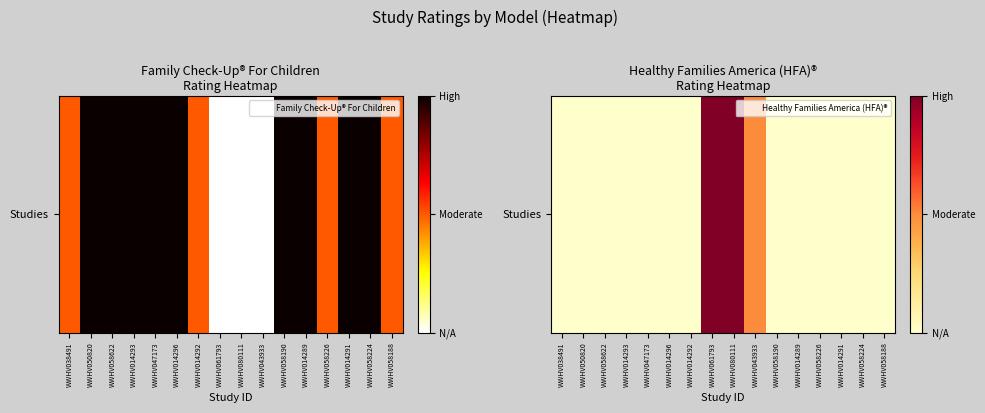

Count the number of values greater than 0.

3